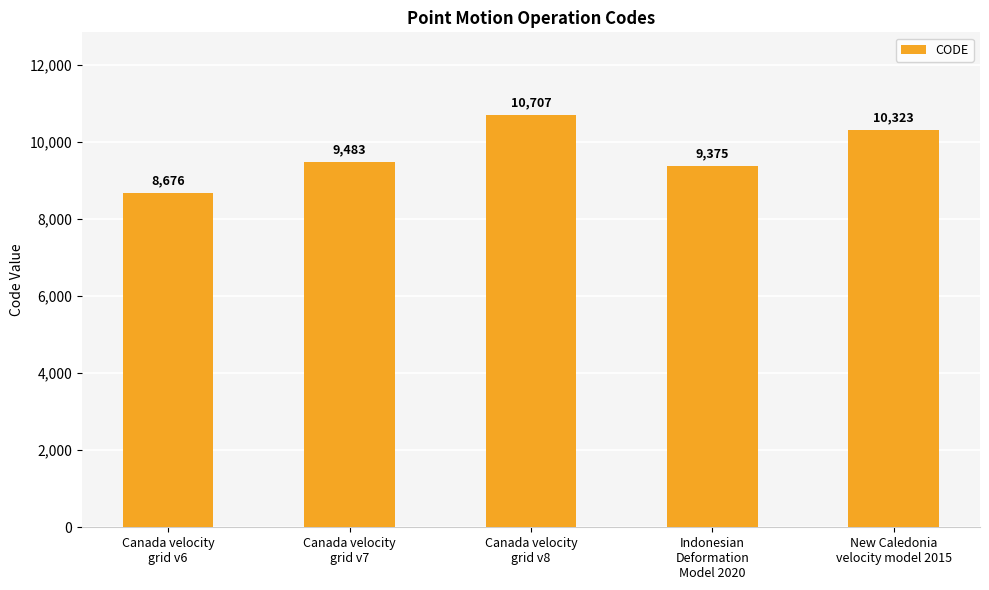

The chart shows a value of 10707 at Canada velocity
grid v8. True or false?

True